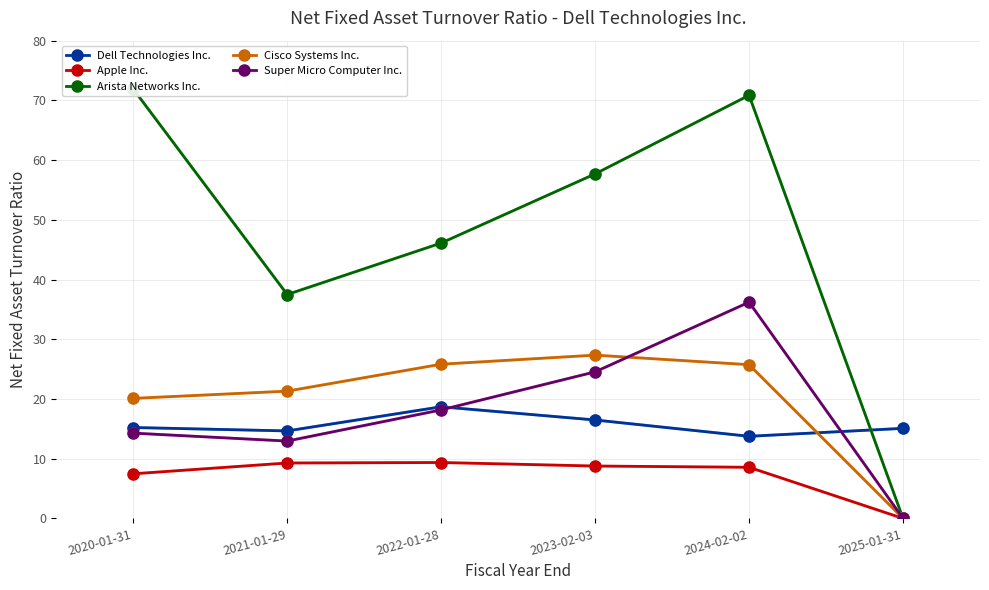

What is the label of the 2nd point from the left?

2021-01-29